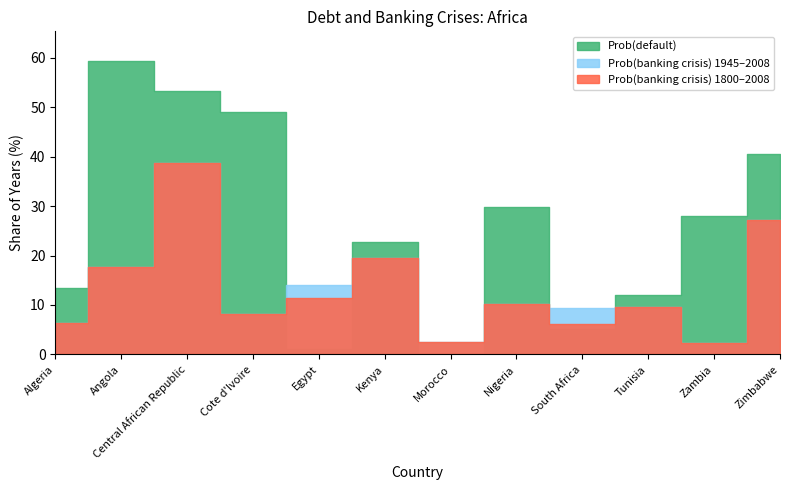

How many values in Prob(default) are above zero?

11